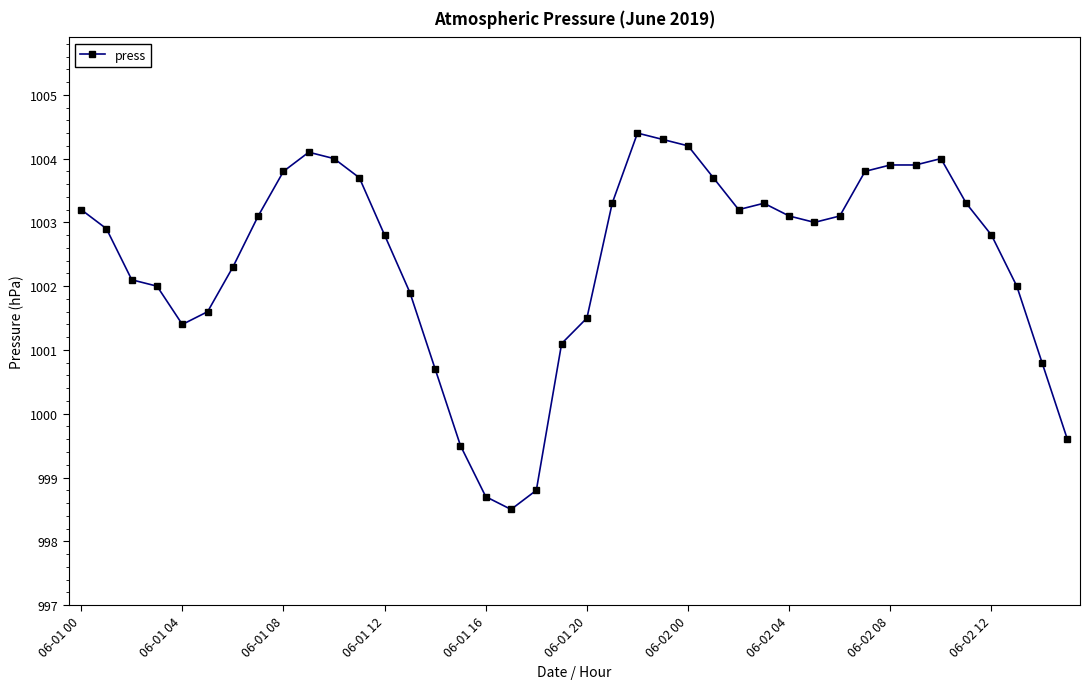

What is the smallest value displayed?

998.5